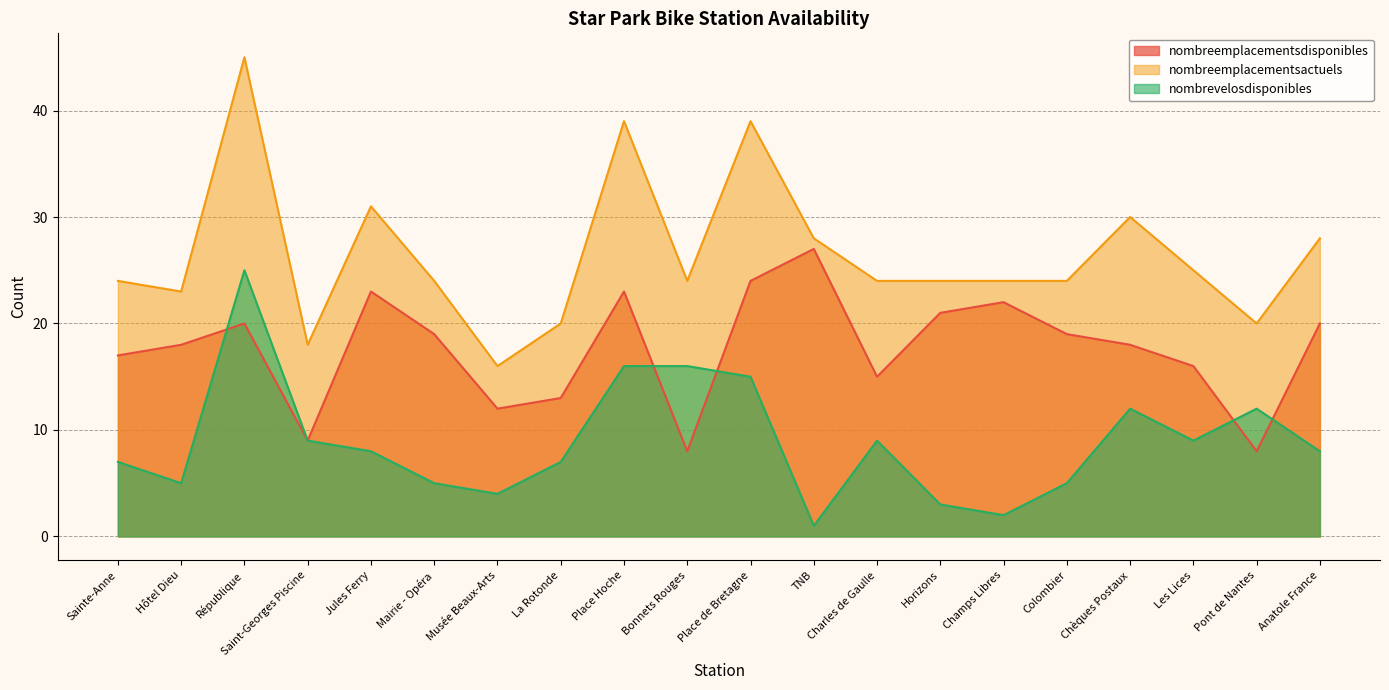

What is the average value of the nombreemplacementsdisponibles series?

18